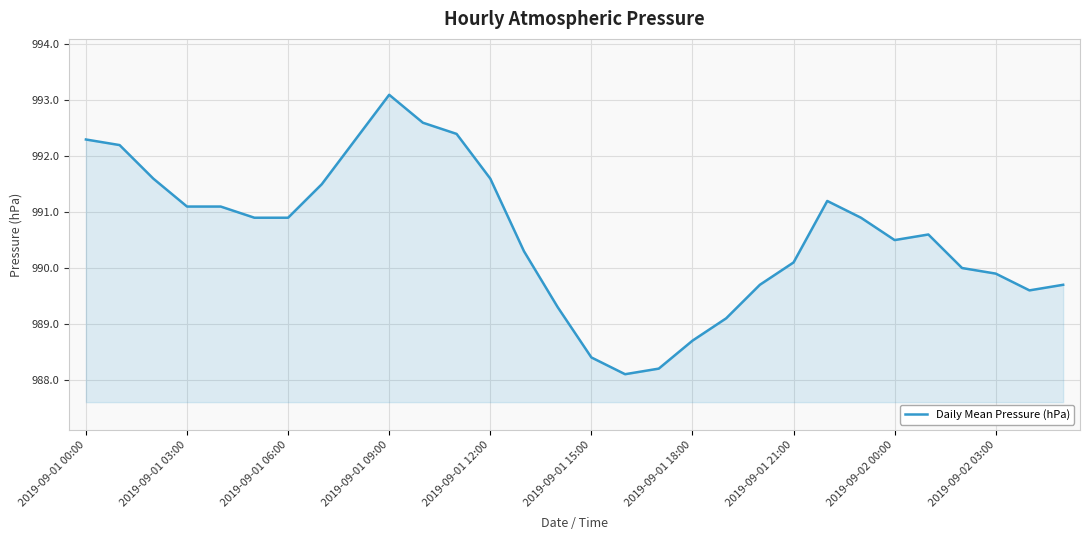

What is the maximum value shown in the chart?

993.1